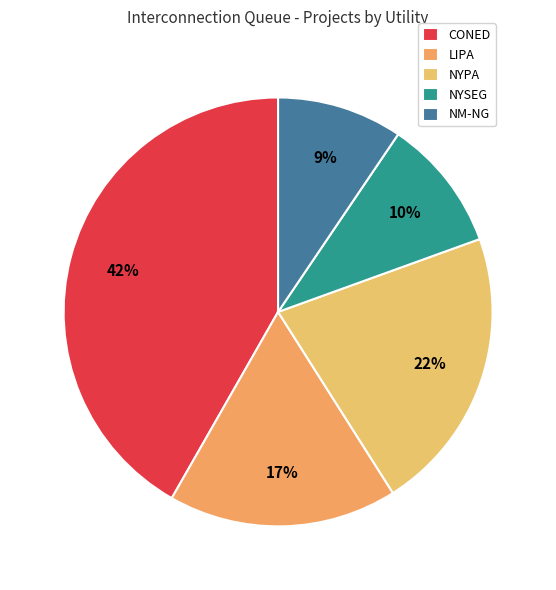

Is it true that CONED is 34% of the pie?

False